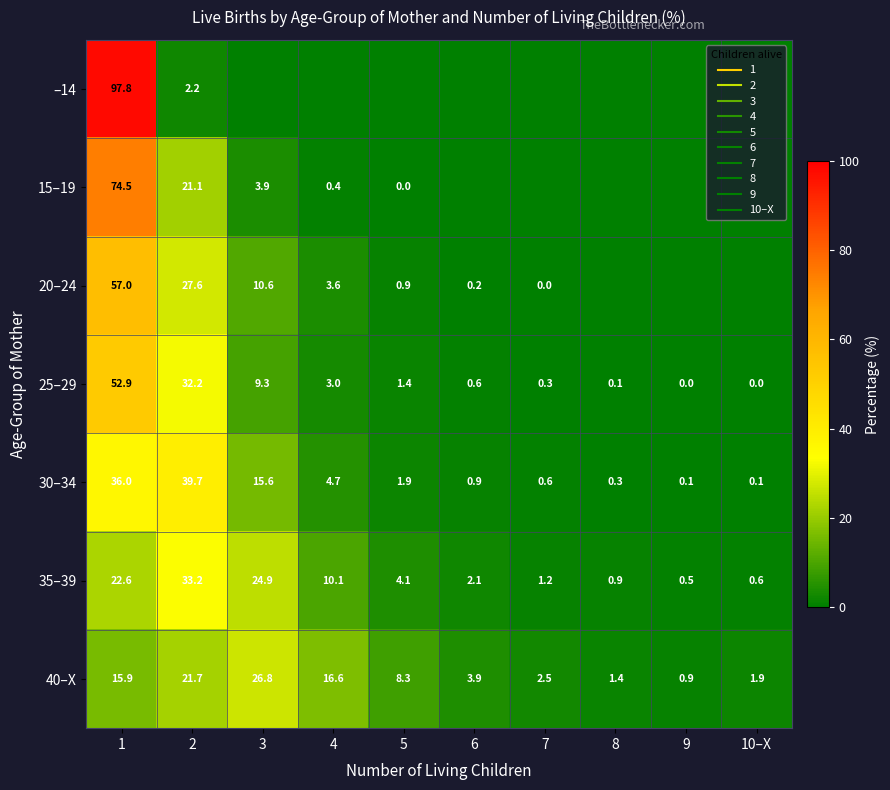

Between 8 and 7, which is larger?

8